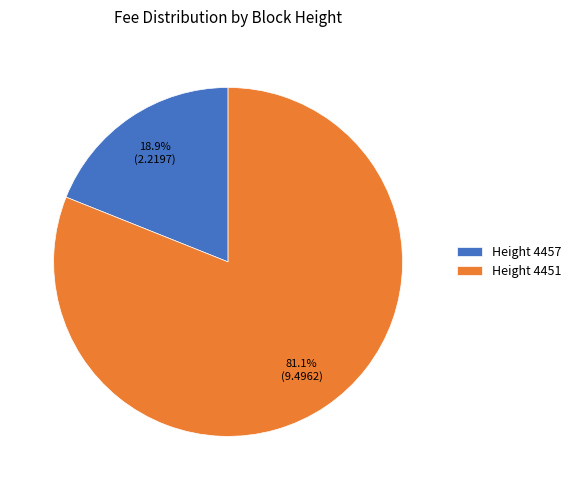

To the nearest percent, what percentage of the pie is Height 4451?

81%